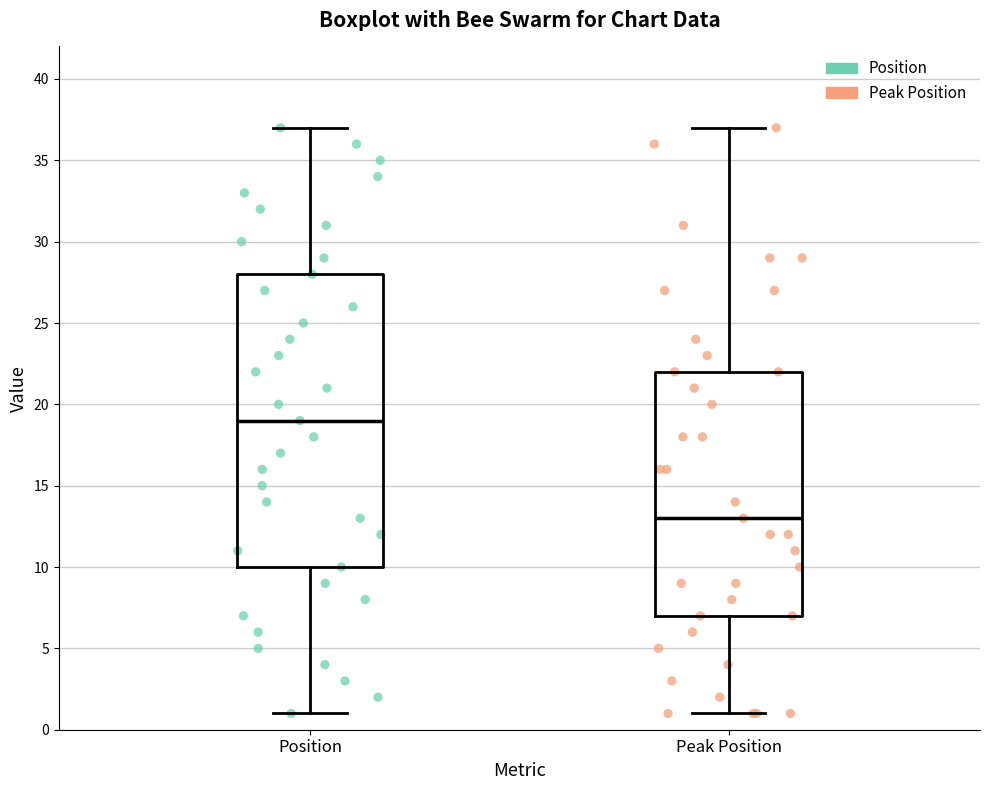

Which box has the highest median line?

Position